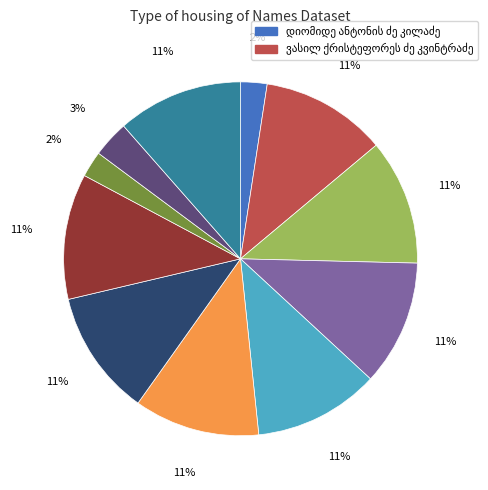

To the nearest percent, what is the average slice percentage?

9%